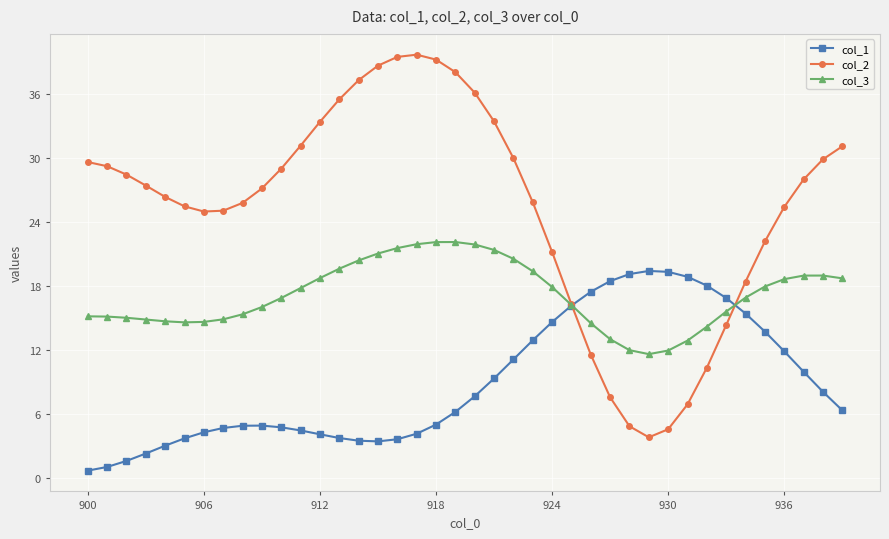

In col_1, how many points are higher than both neighbors (excluding endpoints)?

2